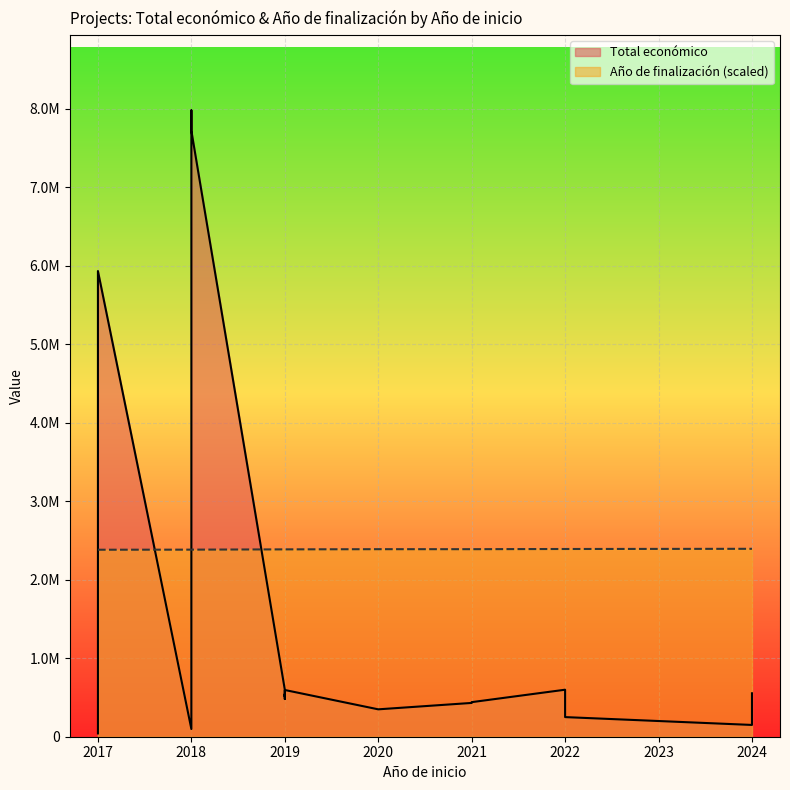

In Total económico, how many points are higher than both neighbors (excluding endpoints)?

5